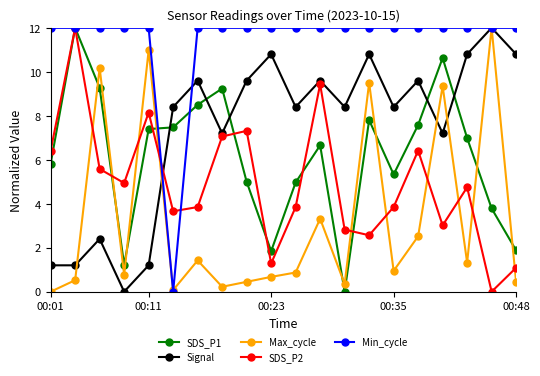

What is the maximum value for Min_cycle?

12.0